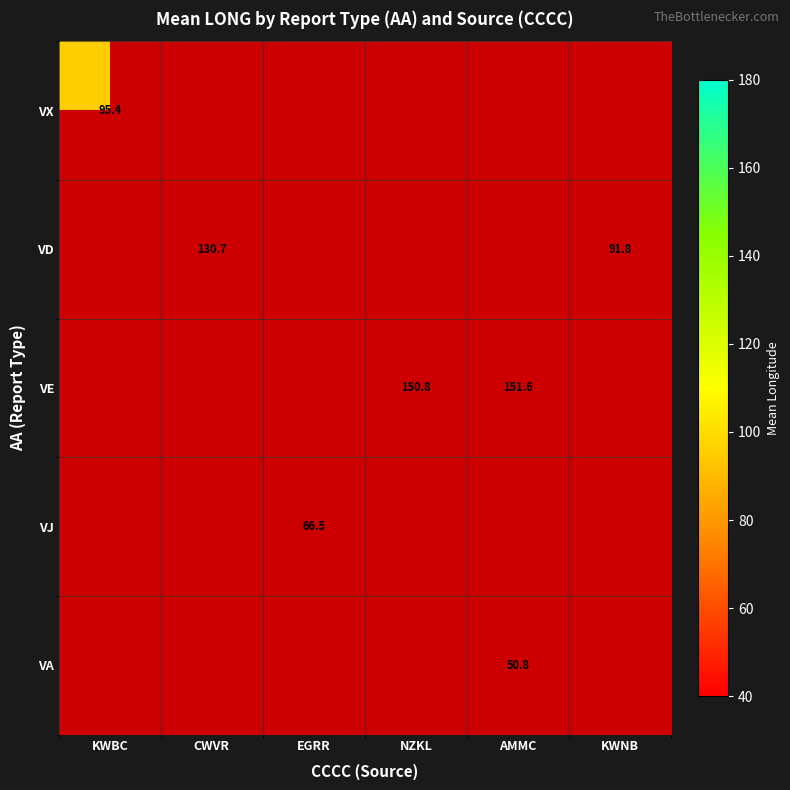

Which series has the widest spread of values?

VX